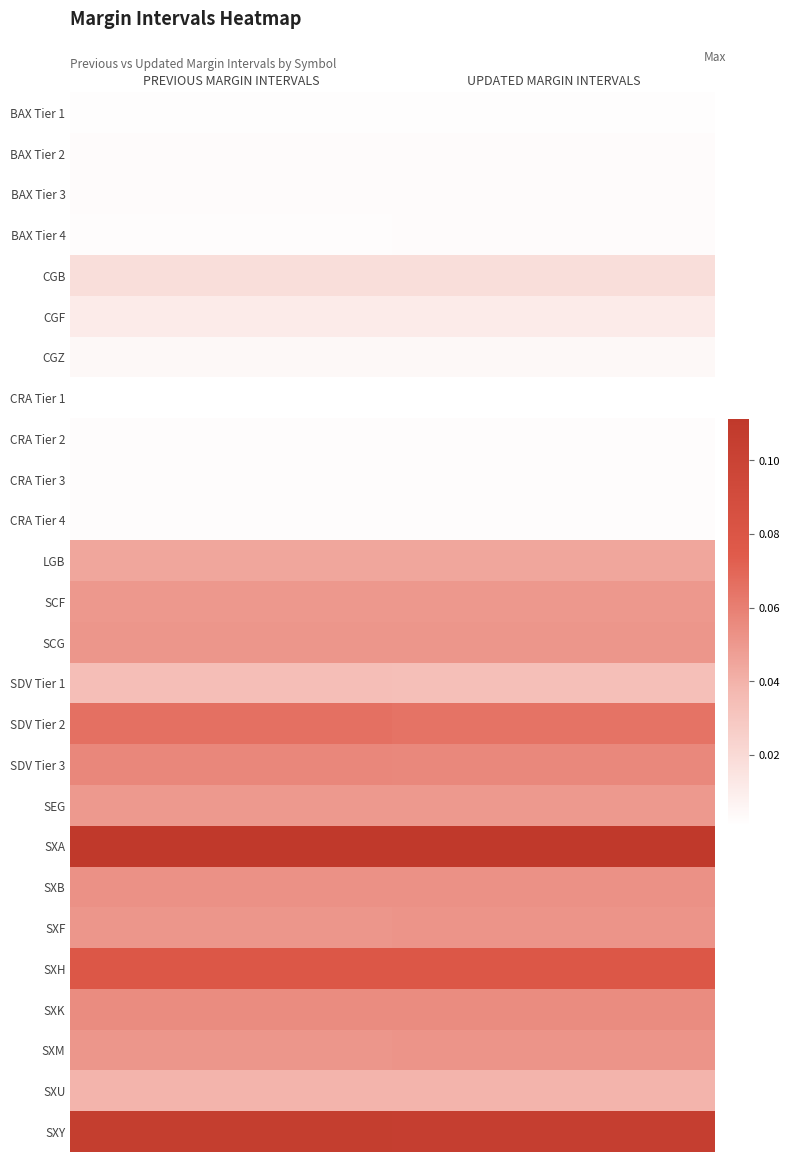

Which series has the largest total across all categories?

SXA